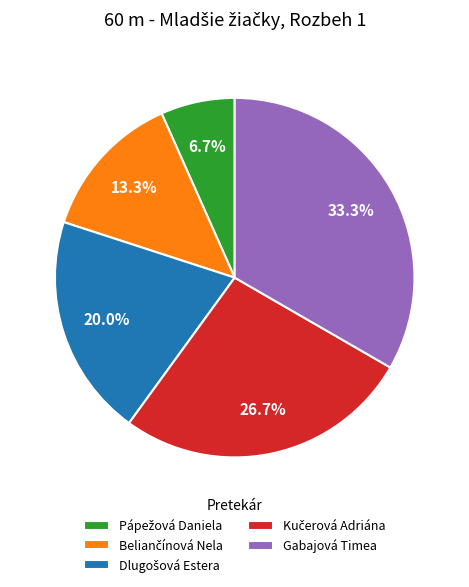

Which category has the biggest portion of the pie?

Gabajová Timea